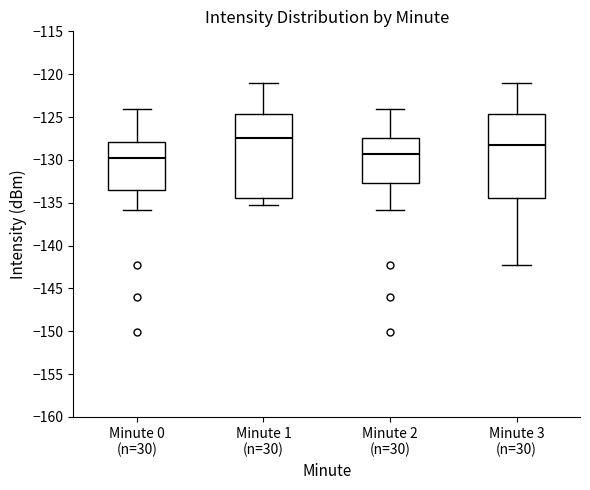

Reading left to right, read every box against the y-axis: the position of its median line, the range the box covers, and the ends of its whiskers. The values are not printed on the chart, so give them approximately, as read against the axis.

Minute 0 (n=30): median -130.0, box -133.5 to -128.0, whiskers -136.0 to -124.0
Minute 1 (n=30): median -127.5, box -134.5 to -124.5, whiskers -135.5 to -121.0
Minute 2 (n=30): median -129.5, box -132.5 to -127.5, whiskers -136.0 to -124.0
Minute 3 (n=30): median -128.5, box -134.5 to -124.5, whiskers -142.5 to -121.0